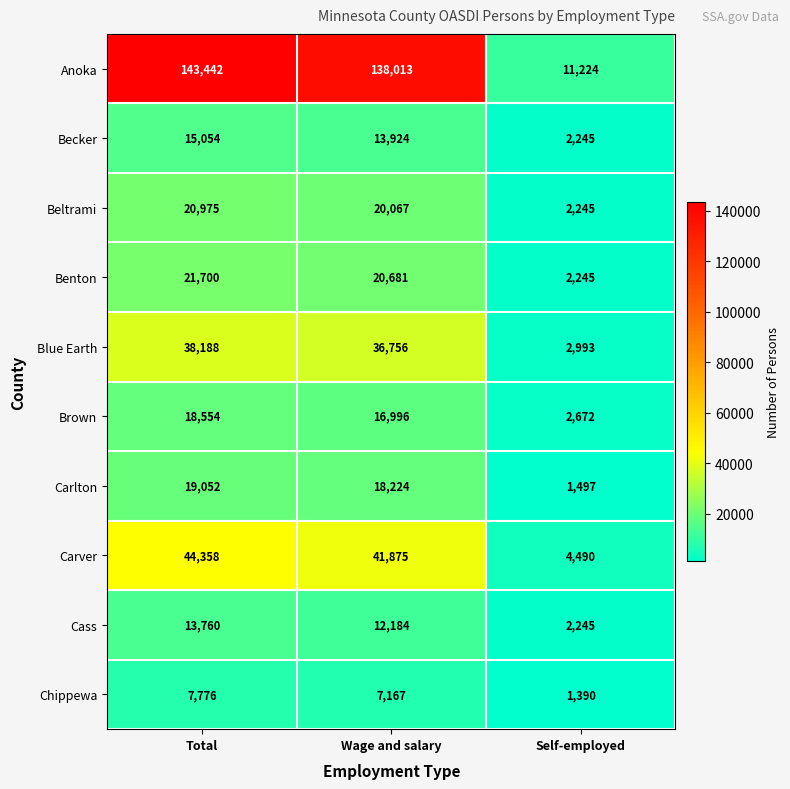

Rank the series at Total from highest to lowest value.

Anoka, Carver, Blue Earth, Benton, Beltrami, Carlton, Brown, Becker, Cass, Chippewa